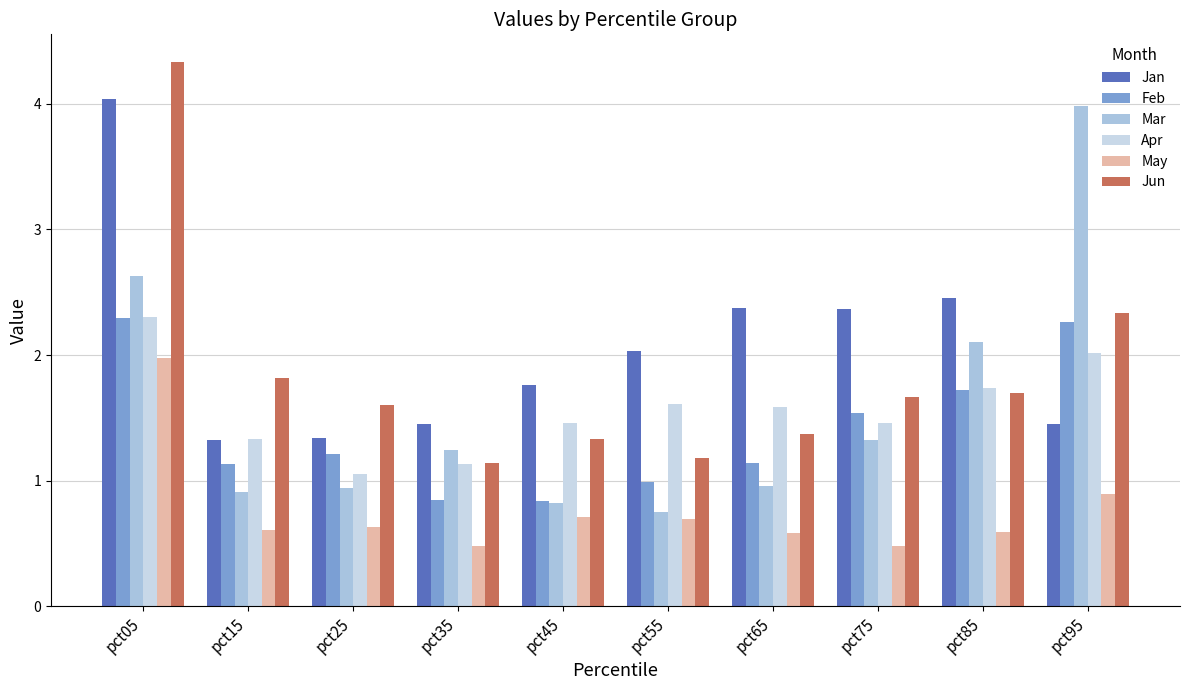

Is the value of Apr at pct95 greater than the value of Mar at pct65?

Yes